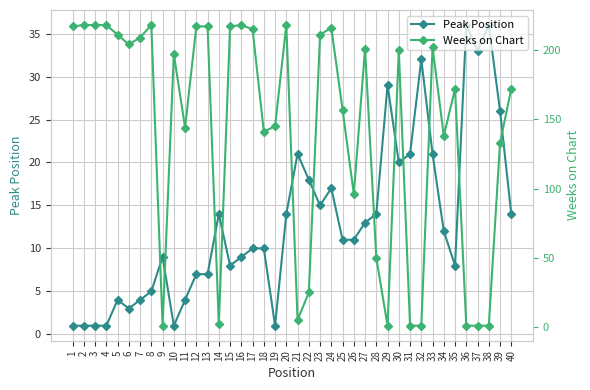

Reading right to left, what are all the values shown in this chart?

Peak Position: 40=14	39=26	38=36	37=33	36=36	35=8	34=12	33=21	32=32	31=21	30=20	29=29	28=14	27=13	26=11	25=11	24=17	23=15	22=18	21=21	20=14	19=1	18=10	17=10	16=9	15=8	14=14	13=7	12=7	11=4	10=1	9=9	8=5	7=4	6=3	5=4	4=1	3=1	2=1	1=1
Weeks on Chart: 40=172	39=133	38=1	37=1	36=1	35=172	34=138	33=202	32=1	31=1	30=200	29=1	28=50	27=201	26=96	25=157	24=216	23=211	22=25	21=5	20=218	19=145	18=141	17=215	16=218	15=217	14=2	13=217	12=217	11=144	10=197	9=1	8=218	7=209	6=204	5=211	4=218	3=218	2=218	1=217